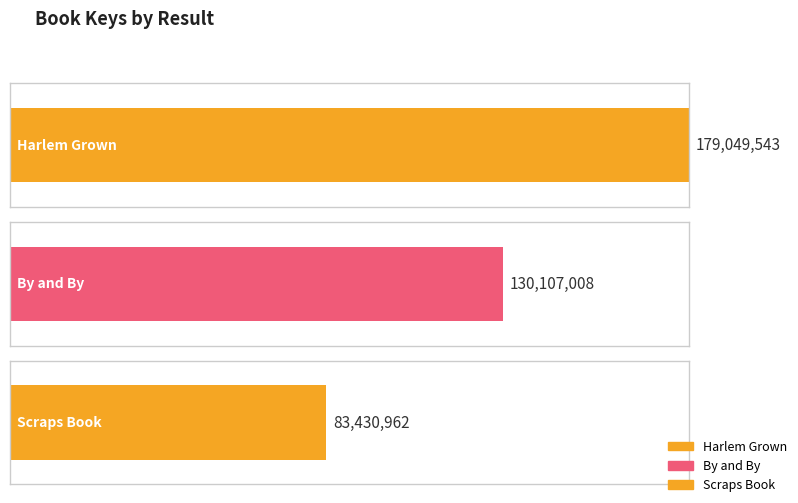

What is the label of the 2nd bar from the right?

By and By